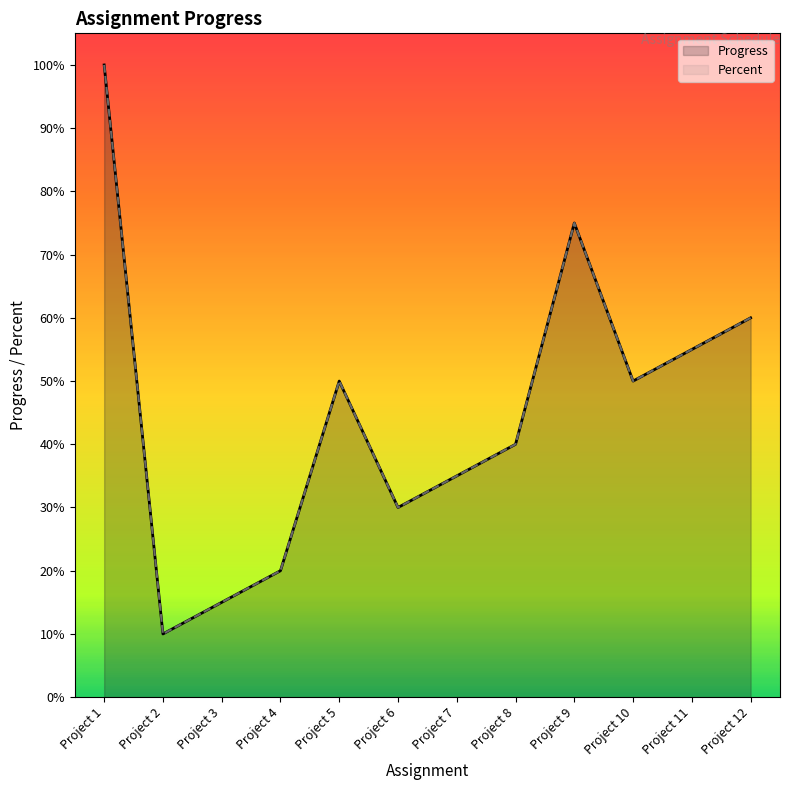

Reading right to left, transcribe all the data shown in this chart.

Progress: 0.6	0.6	0.5	0.8	0.4	0.3	0.3	0.5	0.2	0.1	0.1	1.0
Percent: 0.6	0.6	0.5	0.8	0.4	0.3	0.3	0.5	0.2	0.1	0.1	1.0